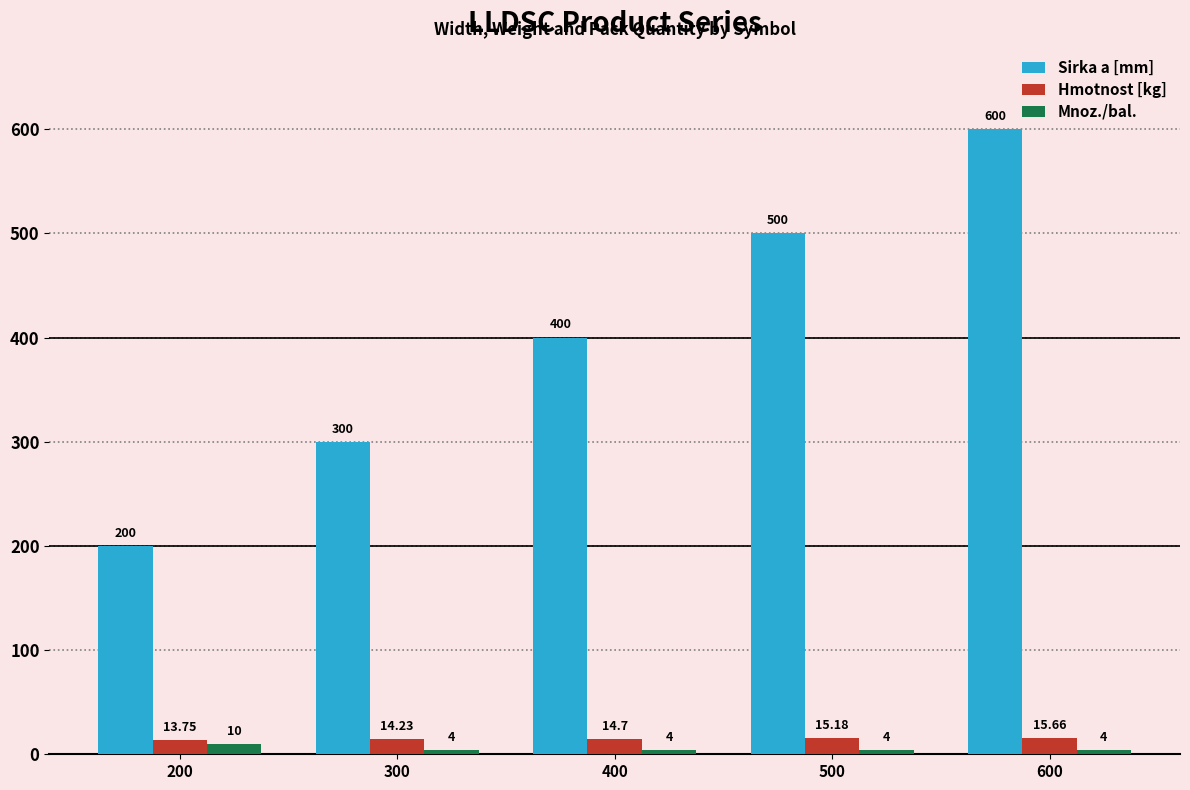

The value of Hmotnost [kg] at 500 is 15.2. True or false?

True